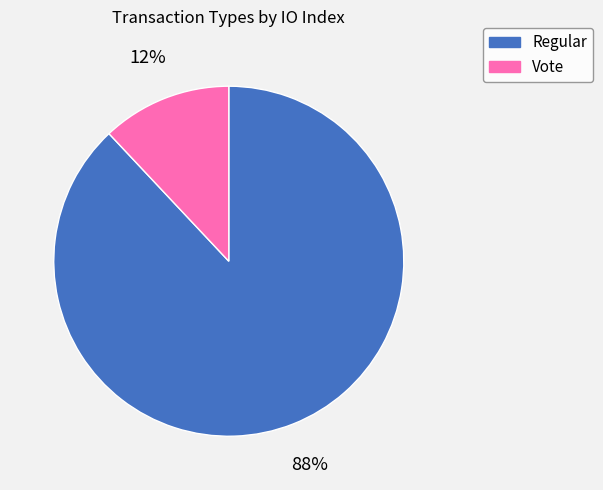

Is the sum of Regular and Vote greater than half?

Yes